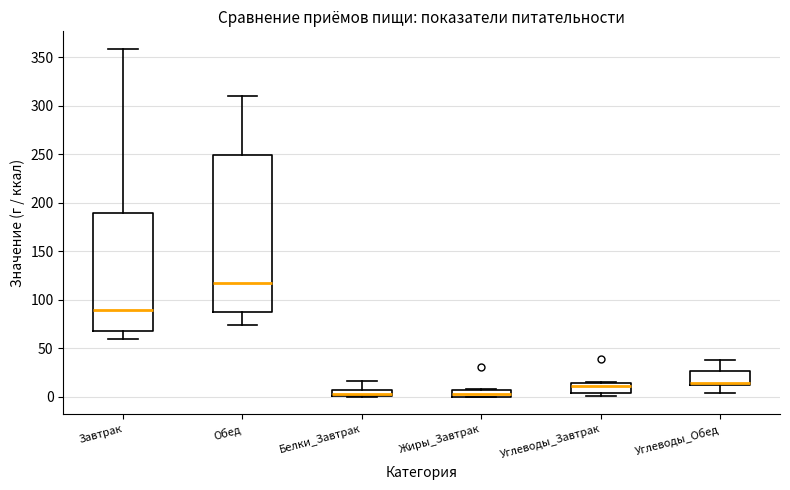

Which box is the tallest, from its lower edge to its upper edge?

Обед